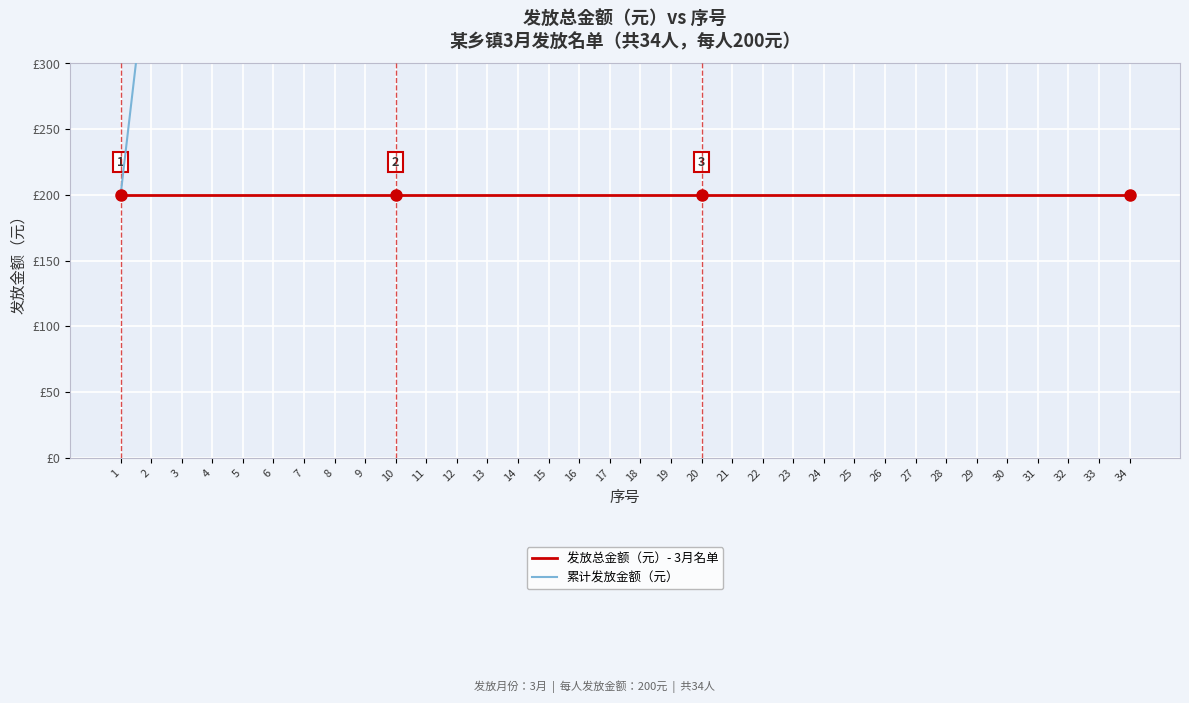

Reading left to right, transcribe all the data shown in this chart.

发放总金额（元）- 3月发放名单: 200	200	200	200	200	200	200	200	200	200	200	200	200	200	200	200	200	200	200	200	200	200	200	200	200	200	200	200	200	200	200	200	200	200
累计发放金额（元）: 200	400	600	800	1000	1200	1400	1600	1800	2000	2200	2400	2600	2800	3000	3200	3400	3600	3800	4000	4200	4400	4600	4800	5000	5200	5400	5600	5800	6000	6200	6400	6600	6800